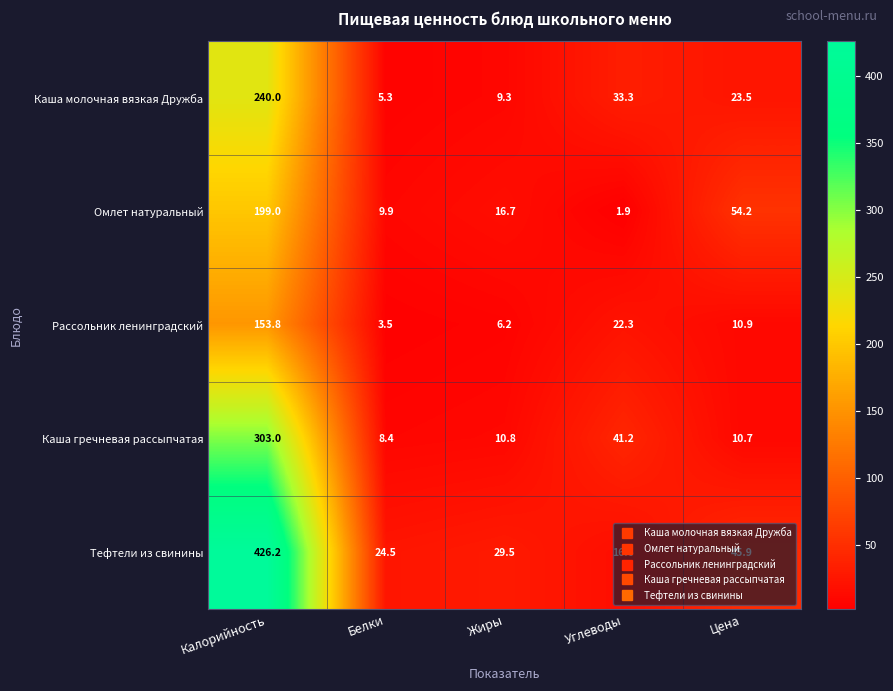

The value of Тефтели из свинины at Жиры is 47.6. True or false?

False